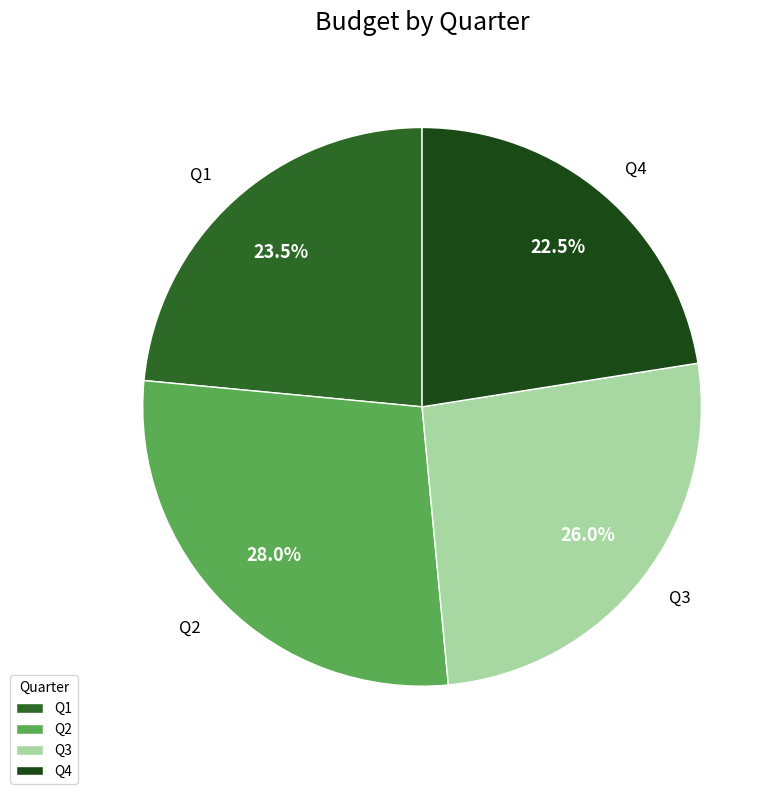

How many slices are in this pie chart?

4